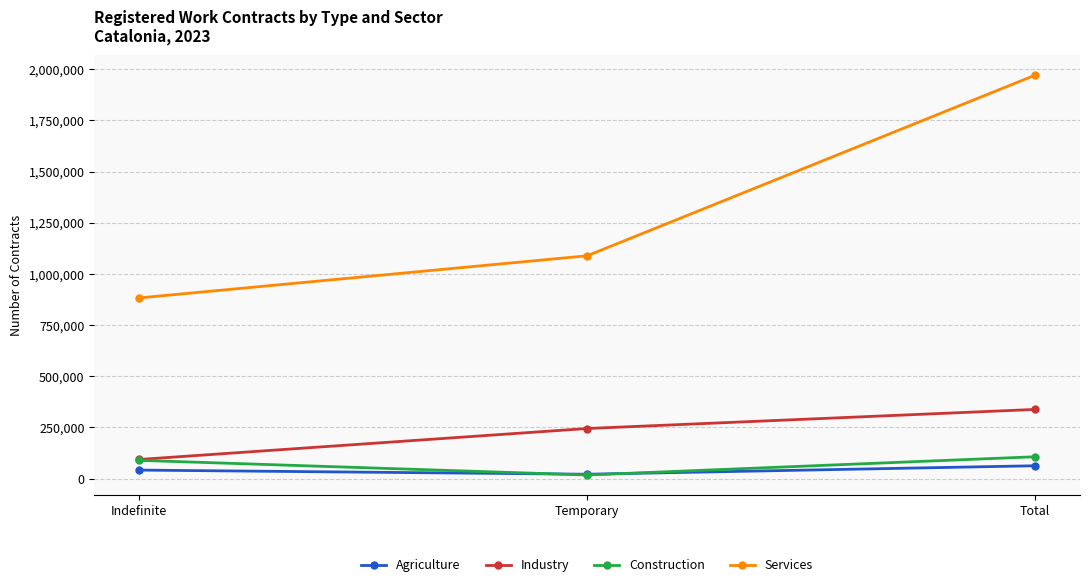

Rank the series at Total from highest to lowest value.

Services, Industry, Construction, Agriculture